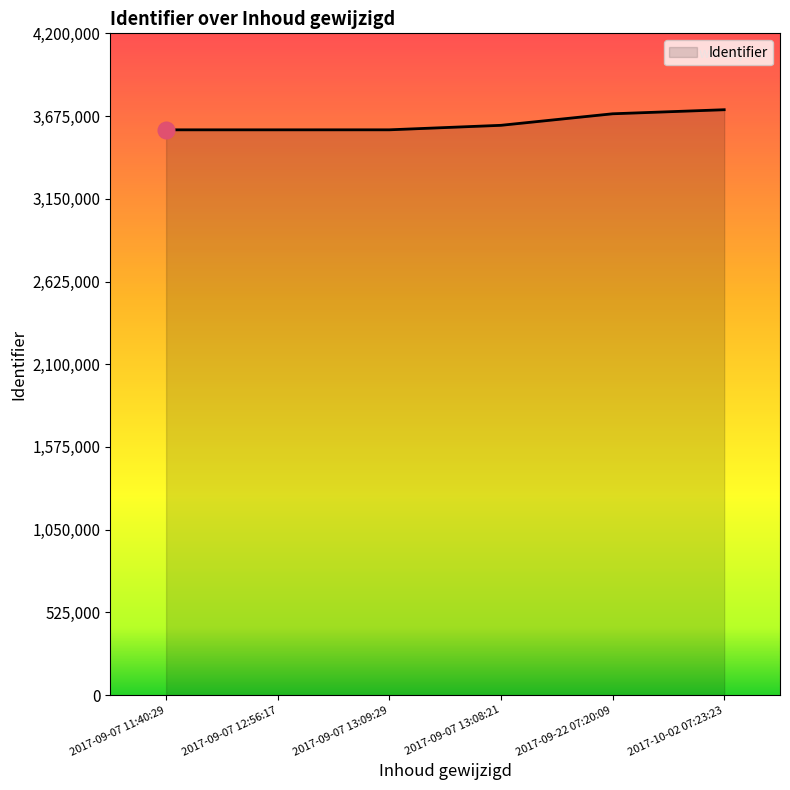

What is the maximum value shown in the chart?

3715185